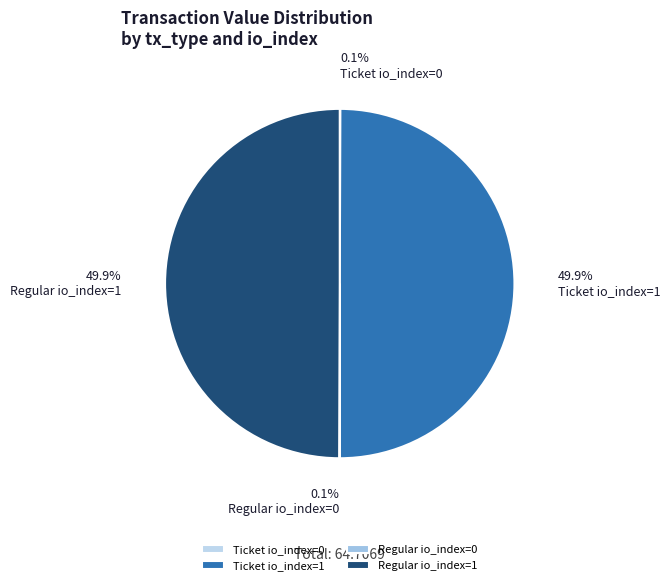

To the nearest percent, what percentage of the pie is Regular io_index=1?

50%